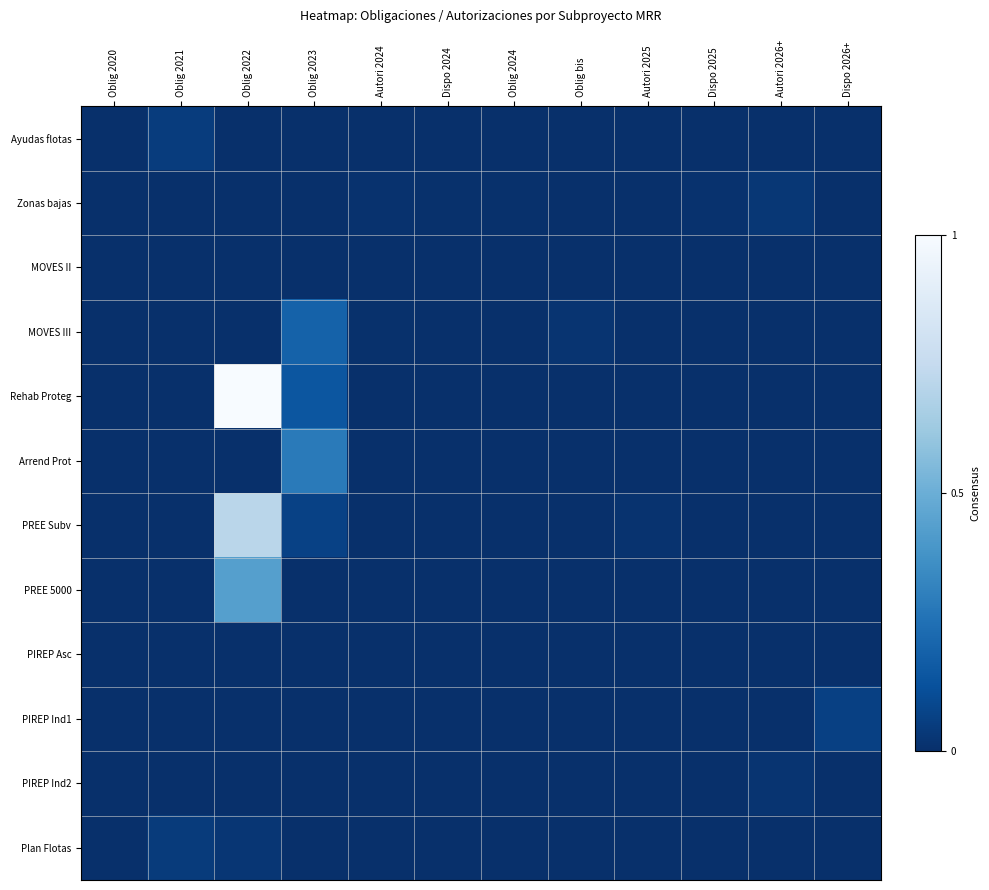

List the series in order of their peak value, lowest first.

MOVES II, PIREP Asc, PIREP Ind2, Zonas bajas, Plan Flotas, Ayudas flotas, PIREP Ind1, MOVES III, Arrend Prot, PREE 5000, PREE Subv, Rehab Proteg